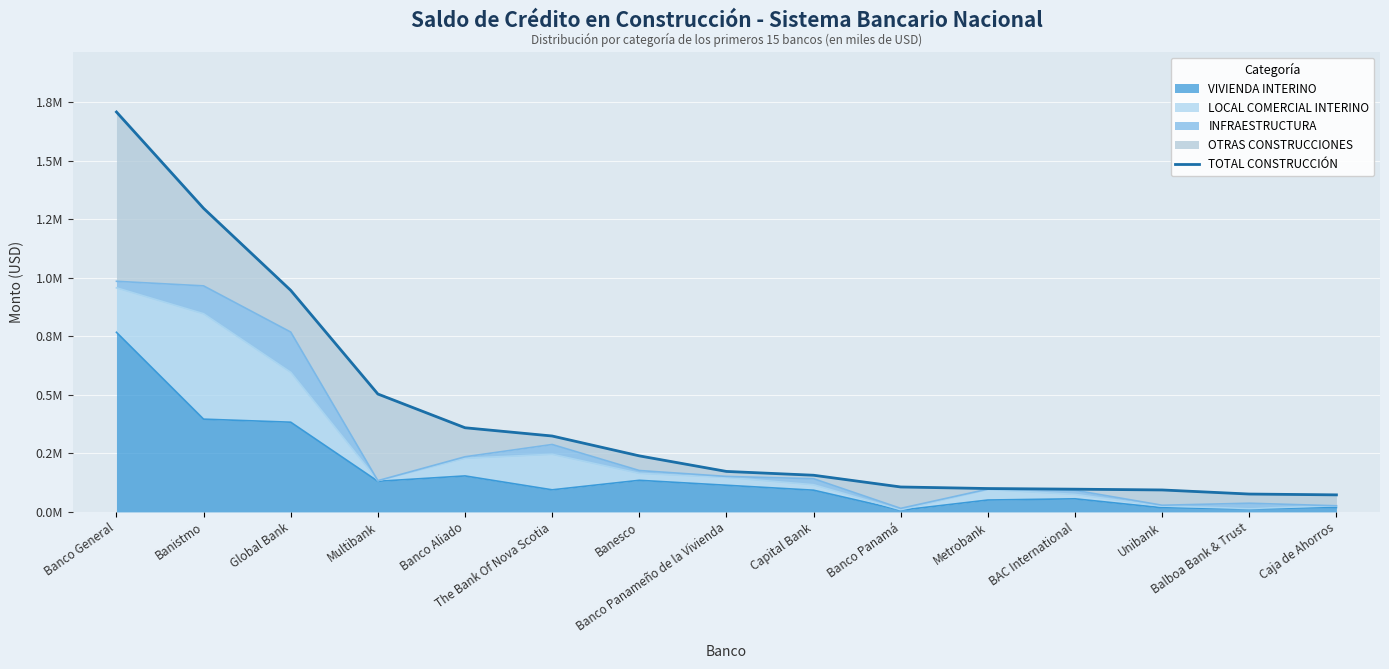

Rank the categories by value from lowest to highest.

Caja de Ahorros, Balboa Bank & Trust, Unibank, BAC International, Metrobank, Banco Panamá, Capital Bank, Banco Panameño de la Vivienda, Banesco, The Bank Of Nova Scotia, Banco Aliado, Multibank, Global Bank, Banistmo, Banco General